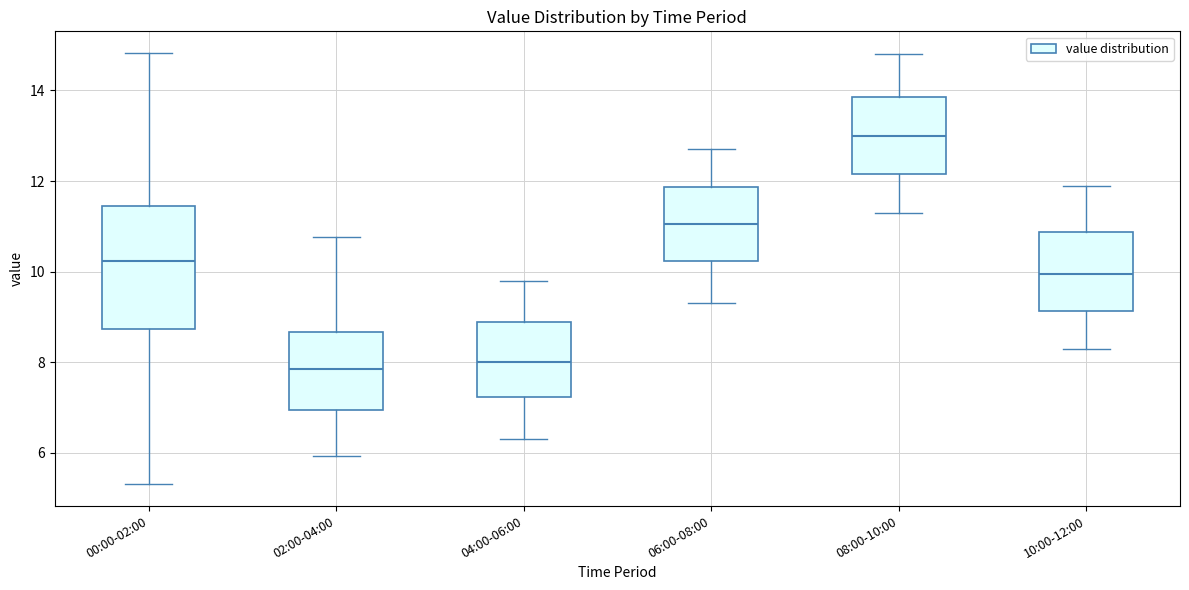

Which box's median line is the highest?

08:00-10:00